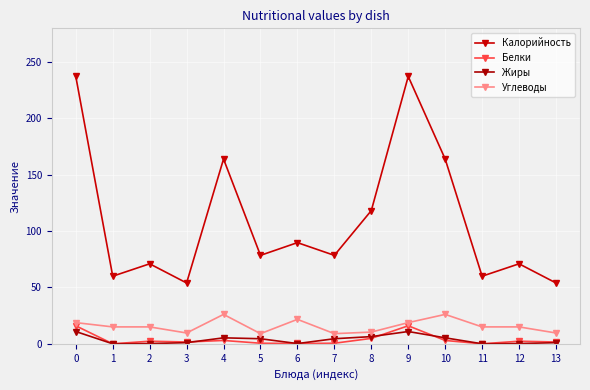

Is this an area chart (filled region under the line)?

No